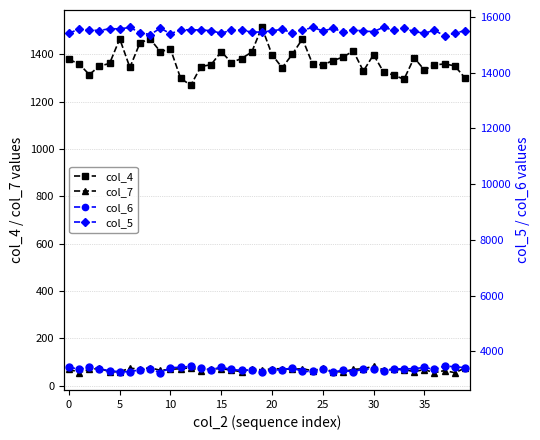

The value of col_5 at 13 is 15531. True or false?

True